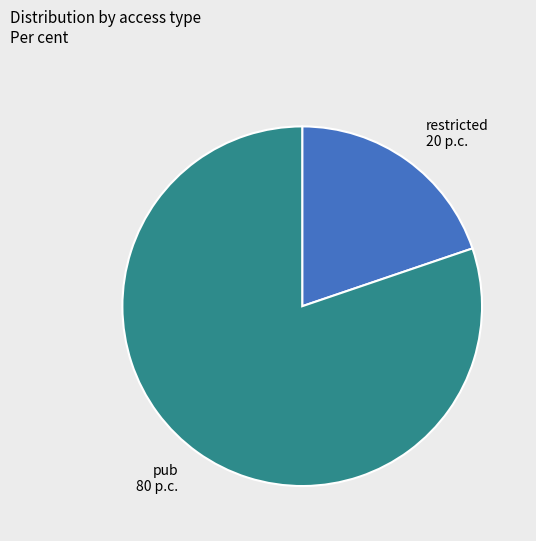

Is it true that restricted is 20% of the pie?

True